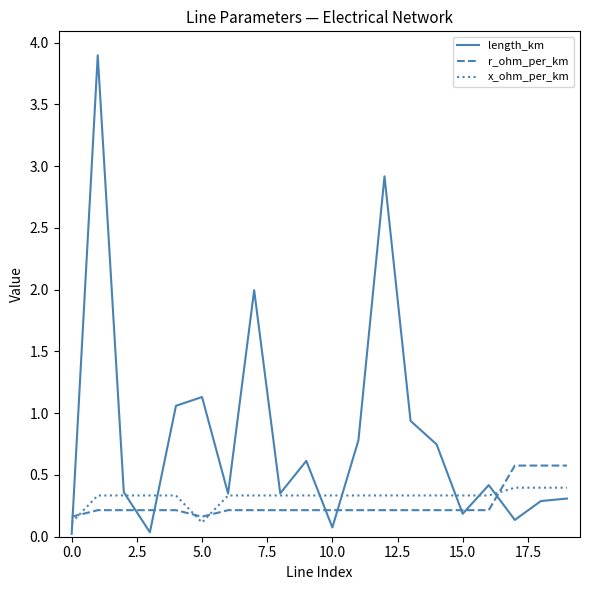

List the series in order of their peak value, highest first.

length_km, r_ohm_per_km, x_ohm_per_km